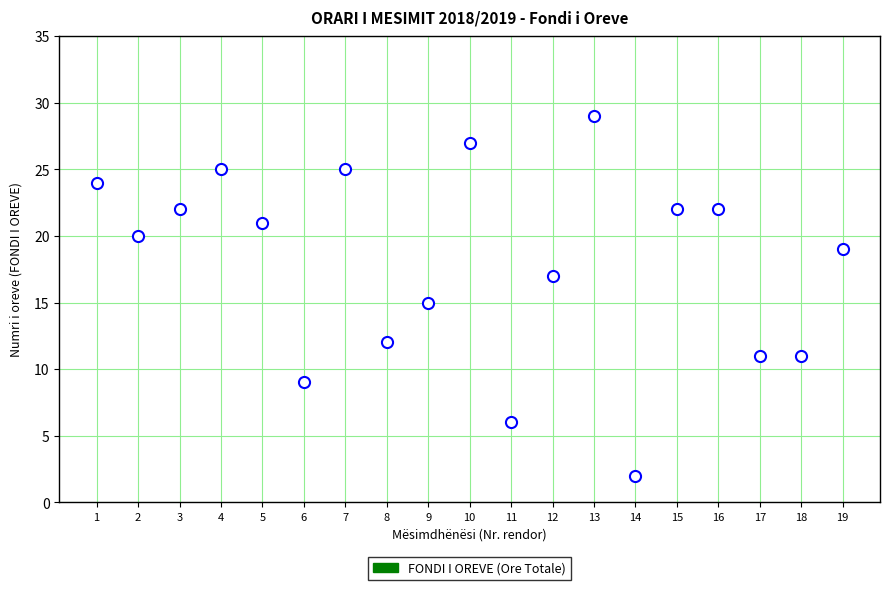

What is the sum of the values at 18 and 1?

35